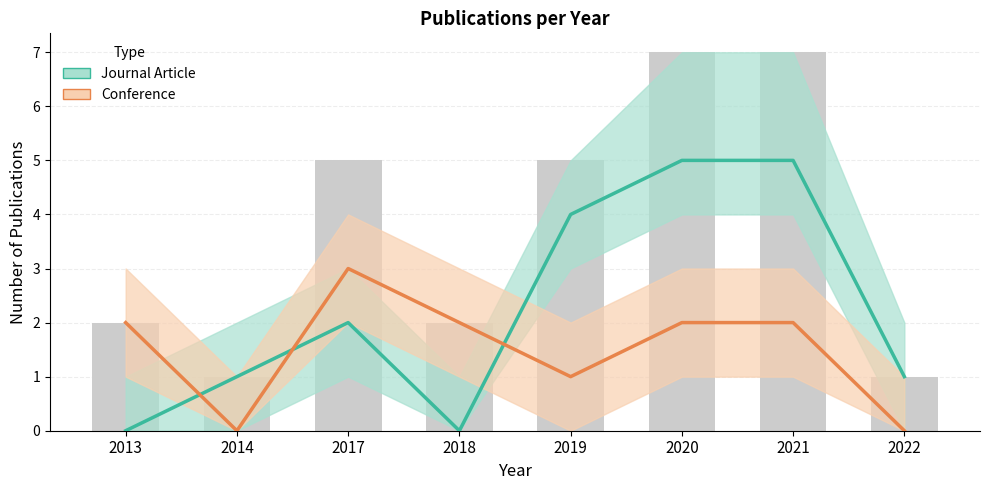

What is the difference between the second highest and second lowest values in the Journal Article (Estimate) series?

5